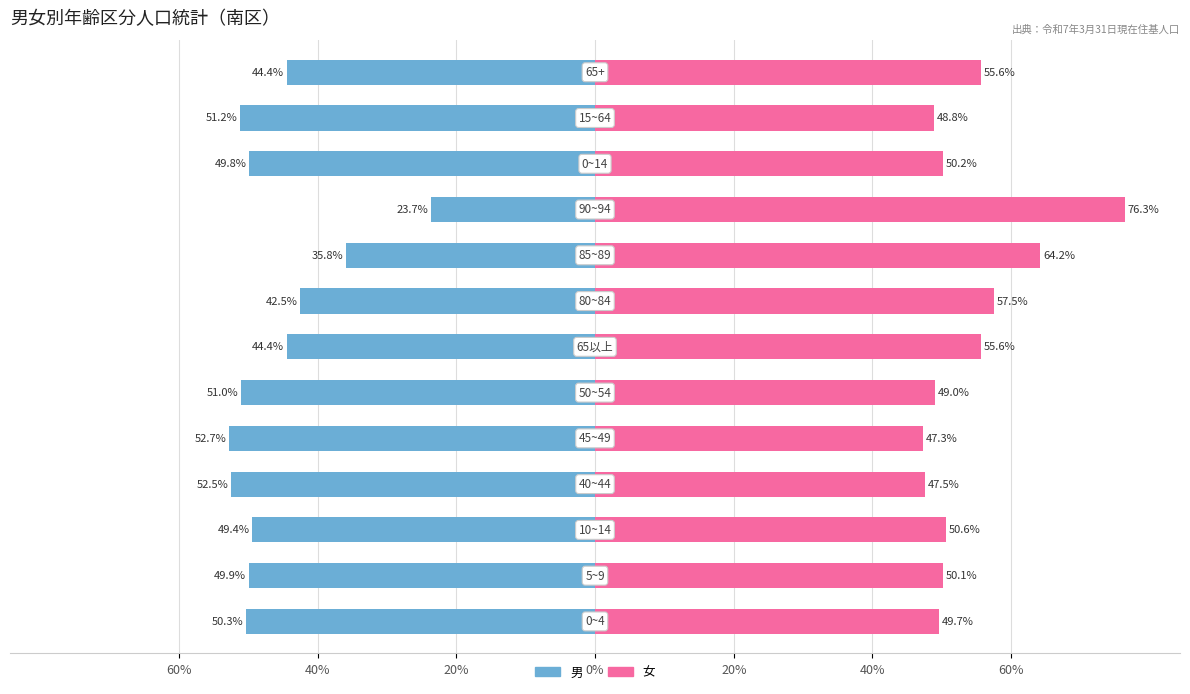

Reading left to right, list all the values displayed in this chart.

男: -50.3	-49.9	-49.4	-52.5	-52.7	-51.0	-44.4	-42.5	-35.8	-23.7	-49.8	-51.2	-44.4
女: 49.7	50.1	50.6	47.5	47.3	49.0	55.6	57.5	64.2	76.3	50.2	48.8	55.6